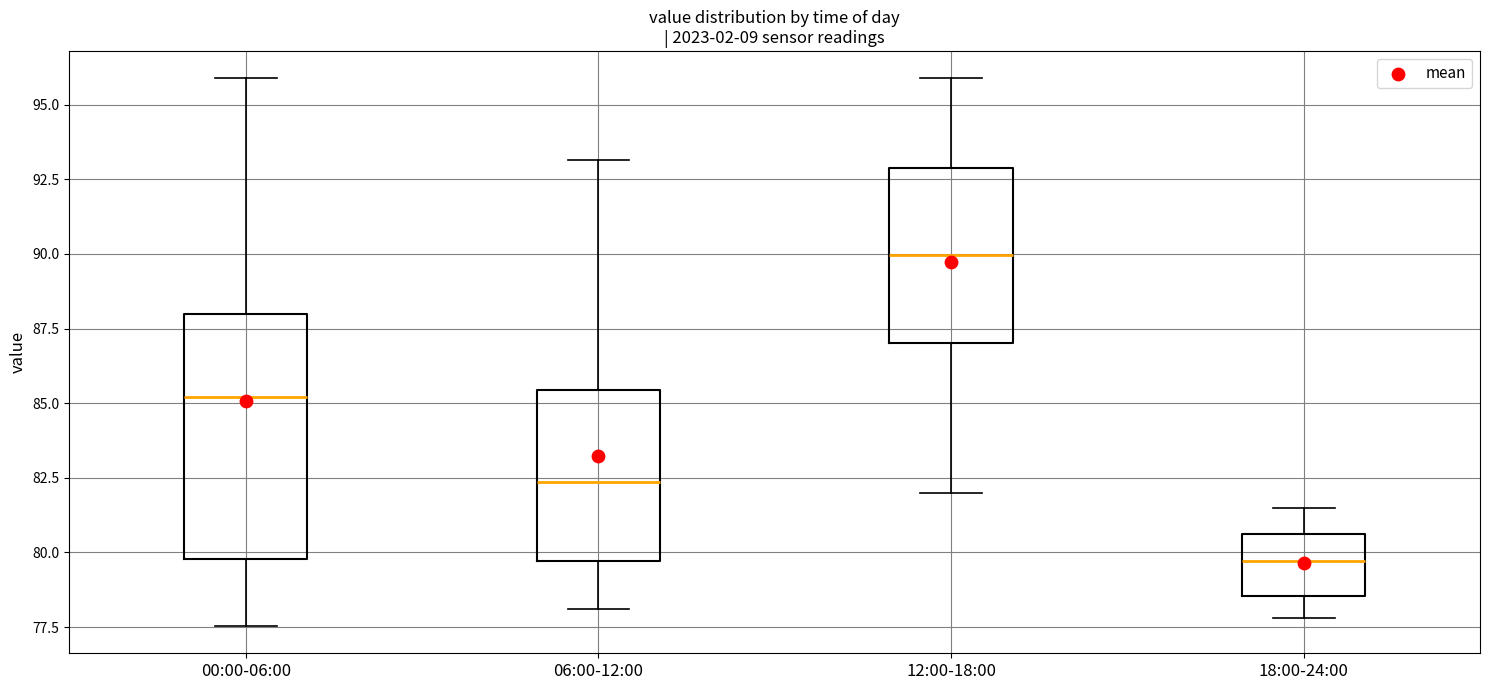

Reading left to right, transcribe this box plot: for each box, give where its median line is, the range the box spans, and where its two whiskers end, as read against the y-axis. The values are not printed on the chart, so give them approximately, as read against the axis.

00:00-06:00: median 85.0, box 80.0 to 88.0, whiskers 77.5 to 96.0
06:00-12:00: median 82.5, box 79.5 to 85.5, whiskers 78.0 to 93.0
12:00-18:00: median 90.0, box 87.0 to 93.0, whiskers 82.0 to 96.0
18:00-24:00: median 79.5, box 78.5 to 80.5, whiskers 78.0 to 81.5